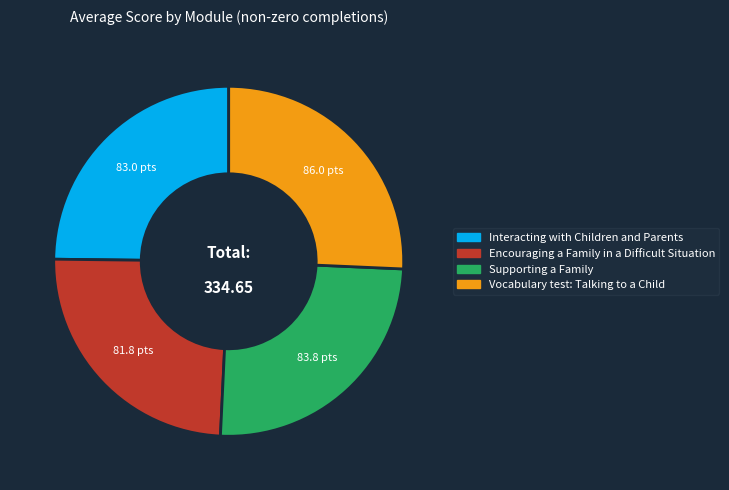

Which category has the biggest portion of the pie?

Vocabulary test: Talking to a Child